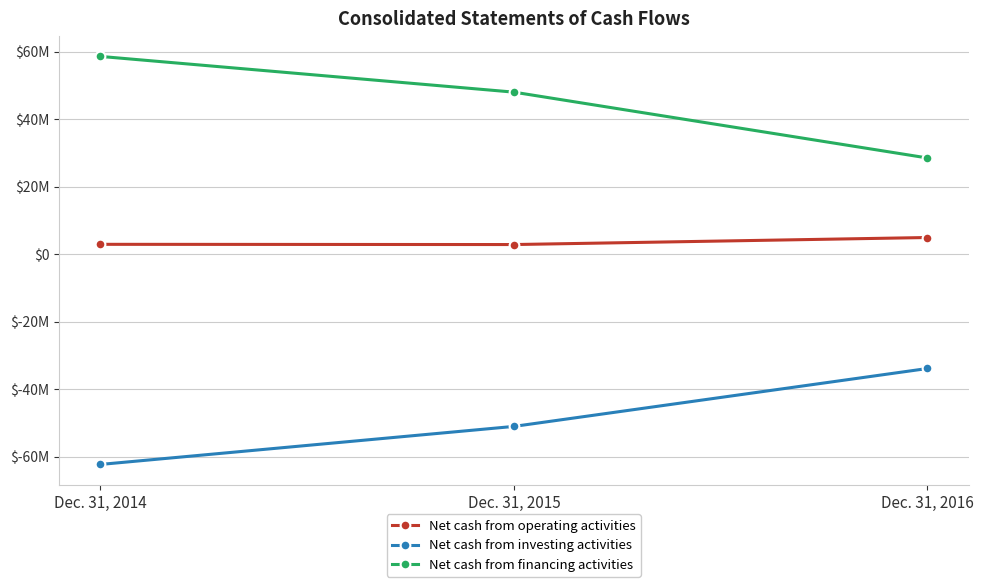

Reading left to right, transcribe all the data shown in this chart.

Net cash from operating activities: 2917313	2850008	4935400
Net cash from investing activities: -62340371	-51062345	-33894787
Net cash from financing activities: 58626301	48029820	28515773